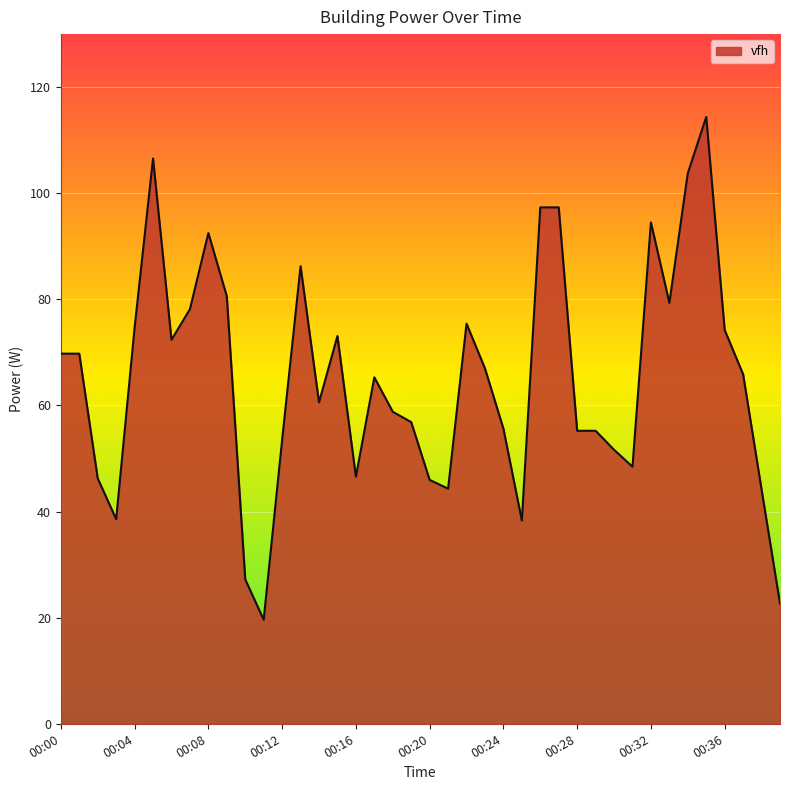

What is the difference between the maximum and minimum values?

94.8